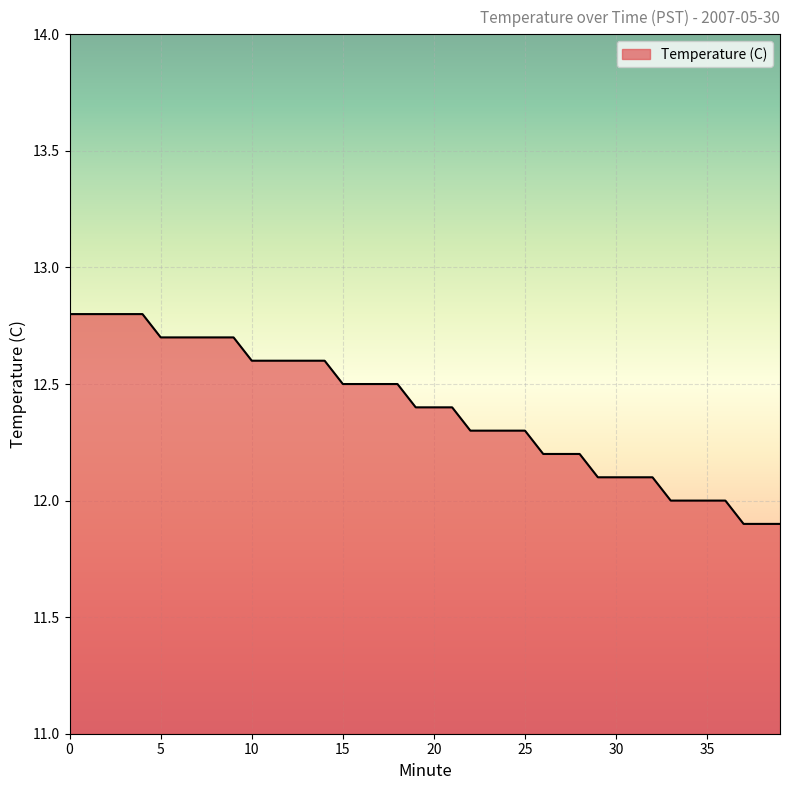

How many distinct data groups are displayed?

1